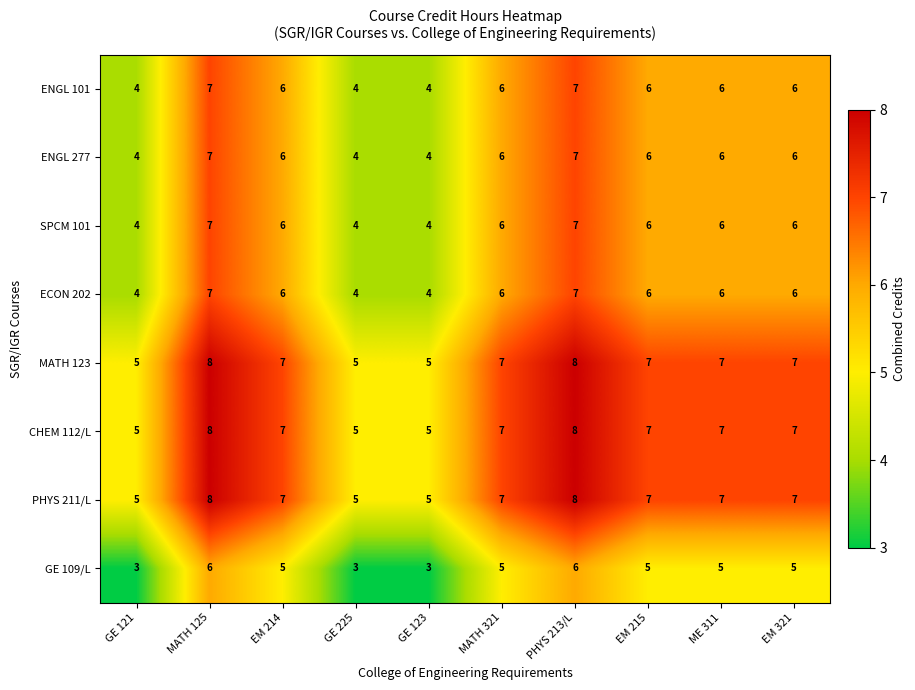

At which label does PHYS 211/L first exceed 7?

MATH 125